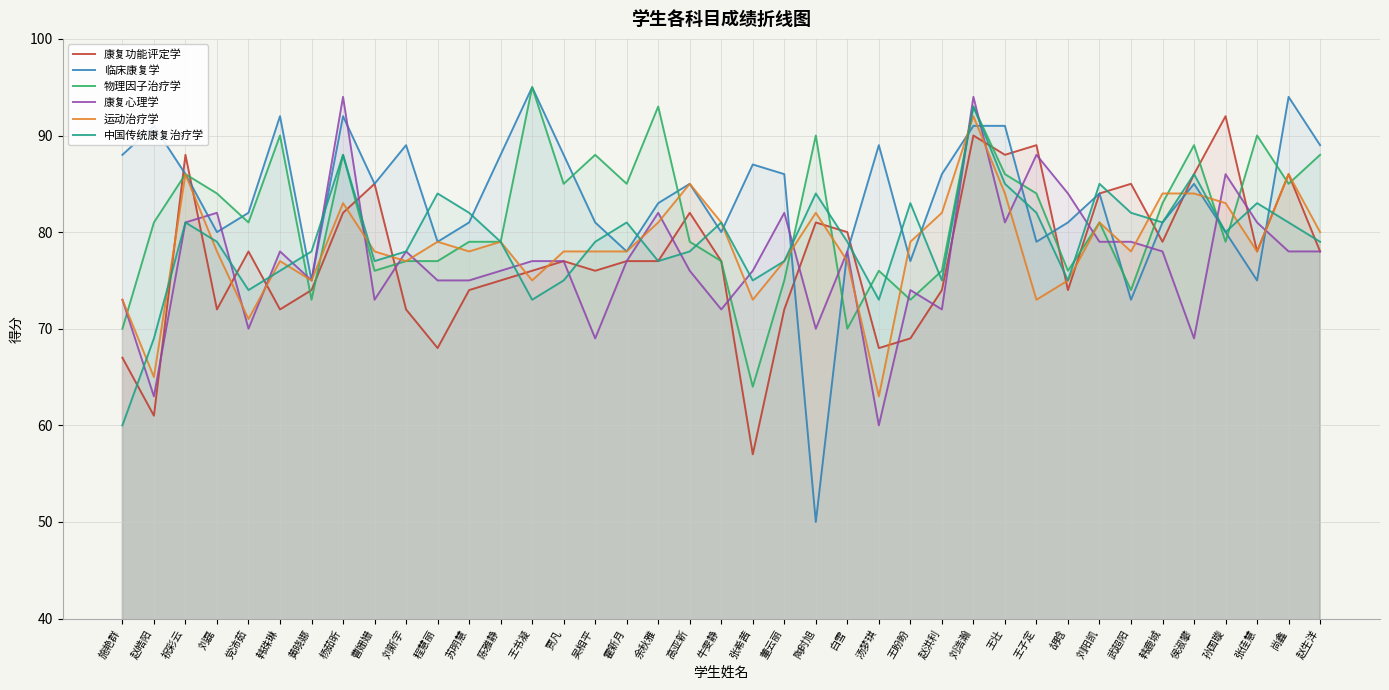

What is the minimum value shown in the chart?

50